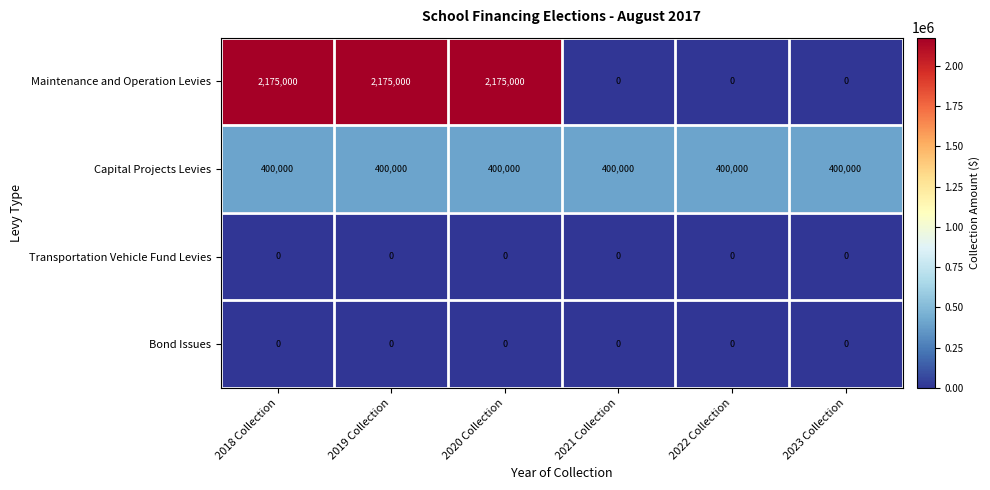

What is the maximum value shown in the chart?

2175000